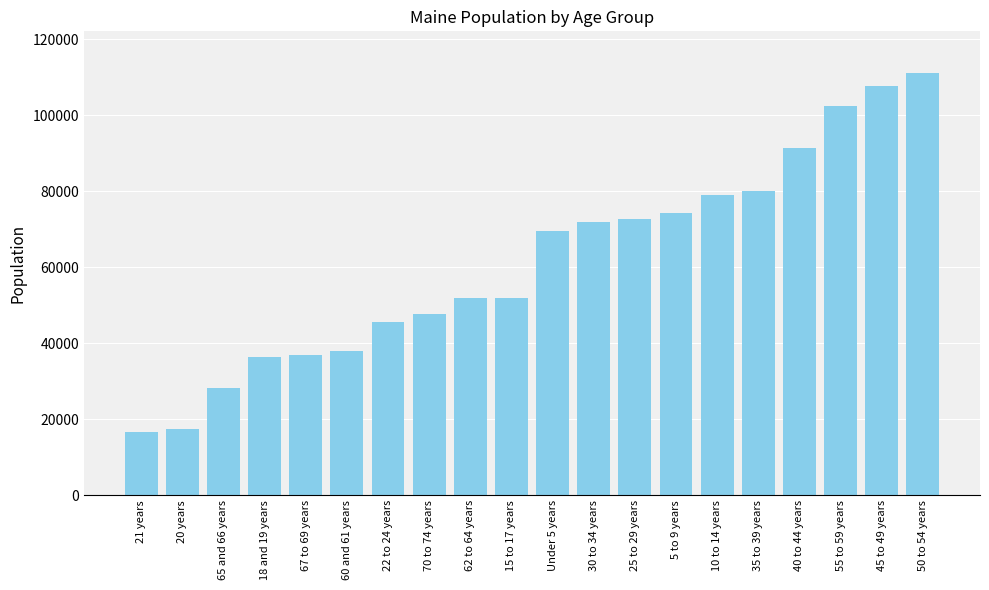

Read the value at 20 years.

17408